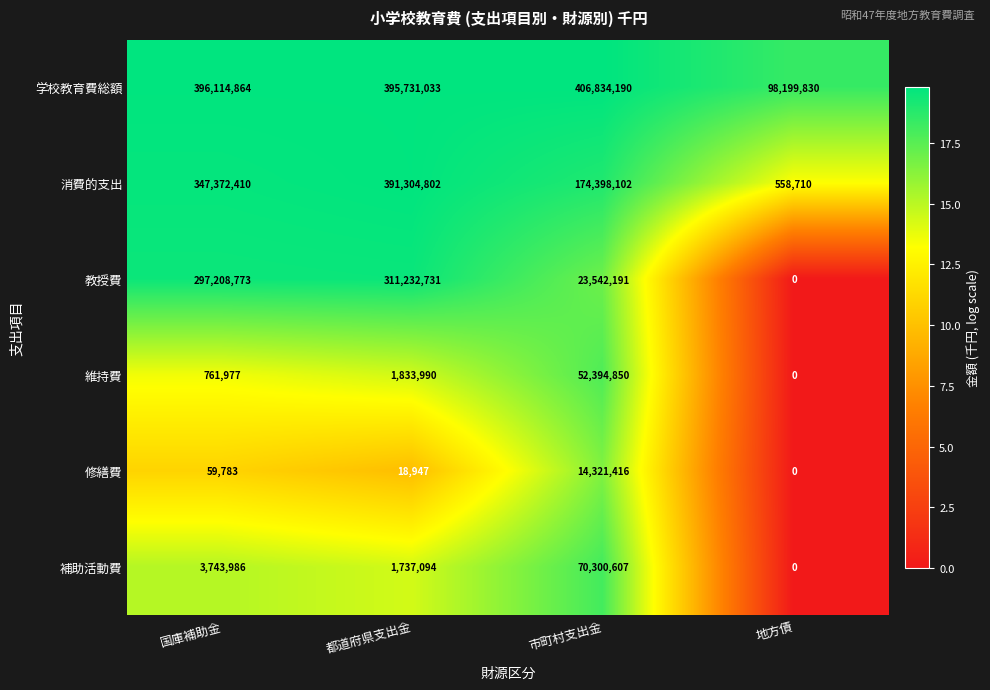

Count the number of data series in this chart.

6